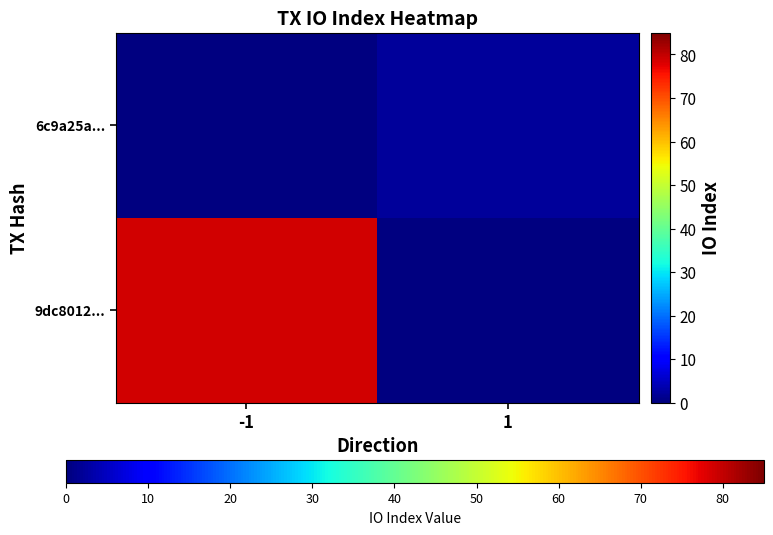

Is the value of 9dc8012... at -1 greater than the value of 6c9a25a... at -1?

No